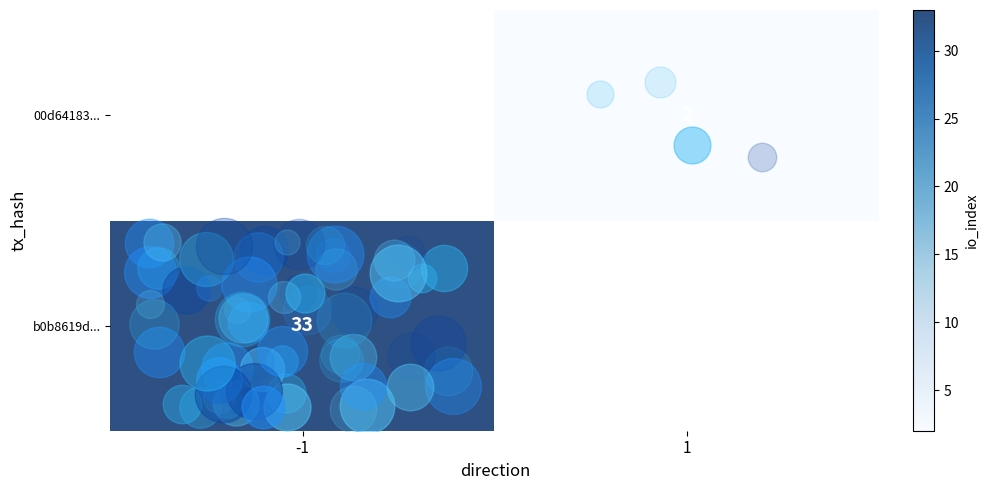

List the series in order of their overall mean, lowest first.

b0b8619d..., 00d64183...